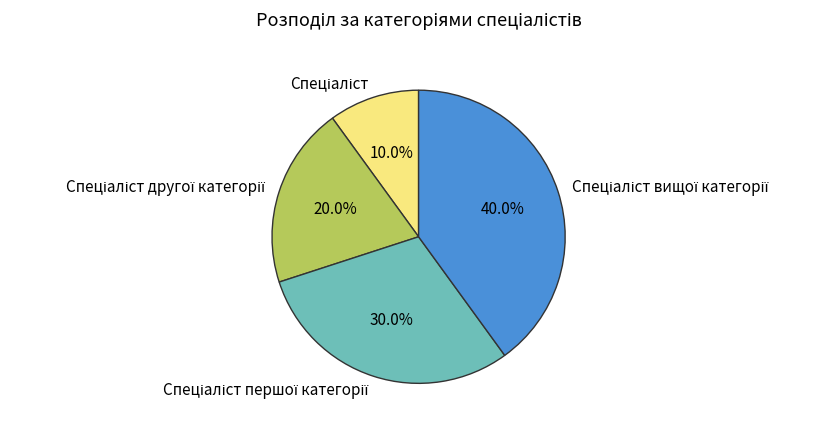

Is there any slice that represents more than half of the pie?

No